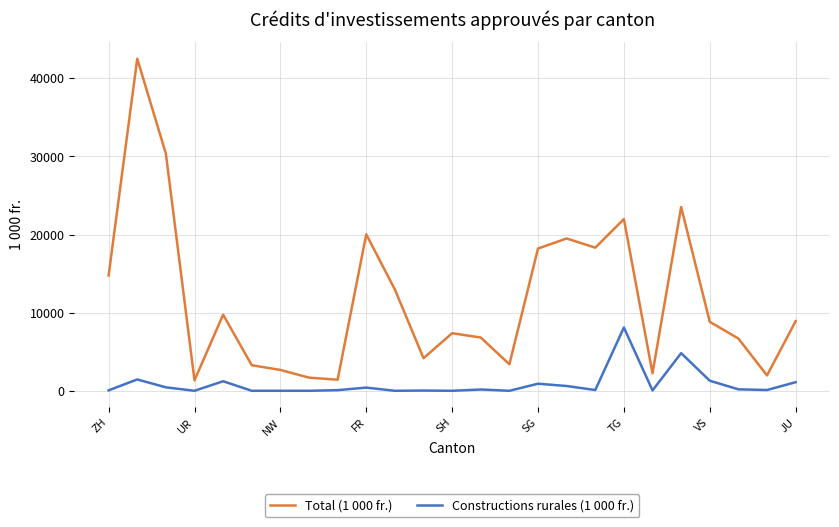

Which series has the largest total across all categories?

Total (1 000 fr.)